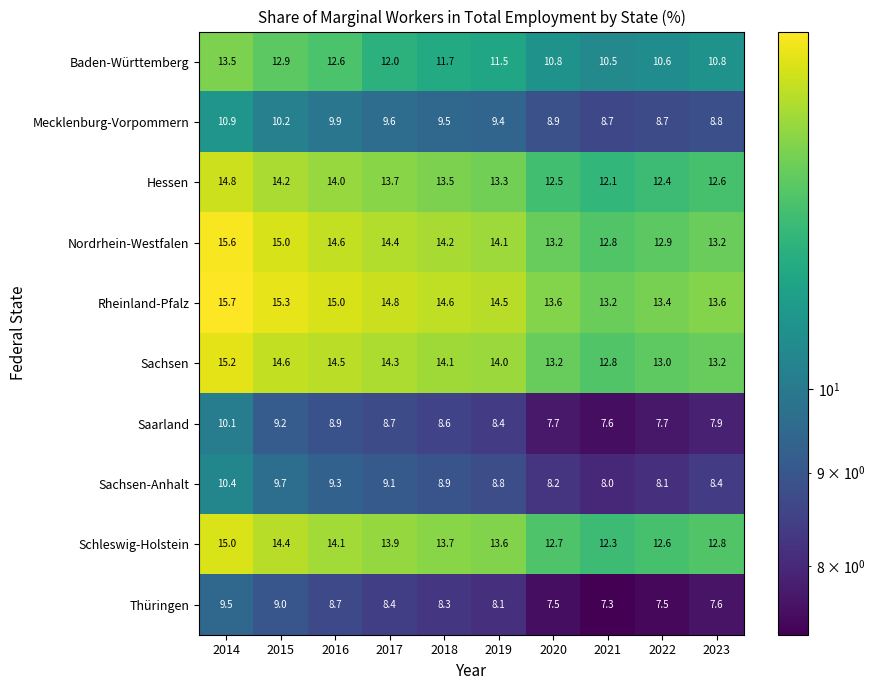

What is the greatest value displayed?

15.7